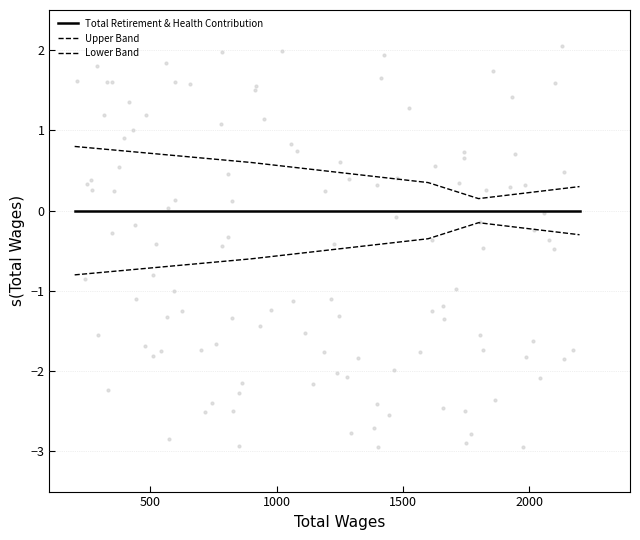

Which series reaches the minimum Y coordinate?

Lower Band